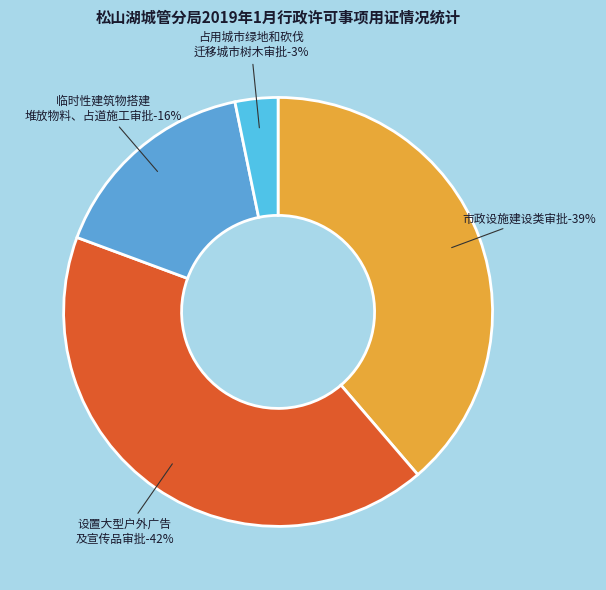

Rank the categories by value from highest to lowest.

设置大型户外广告及在城市建筑物、设施上悬挂、张贴宣传品审批, 市政设施建设类审批, 临时性建筑物搭建、堆放物料、占道施工审批, 占用城市绿地和砍伐、迁移城市树木审批